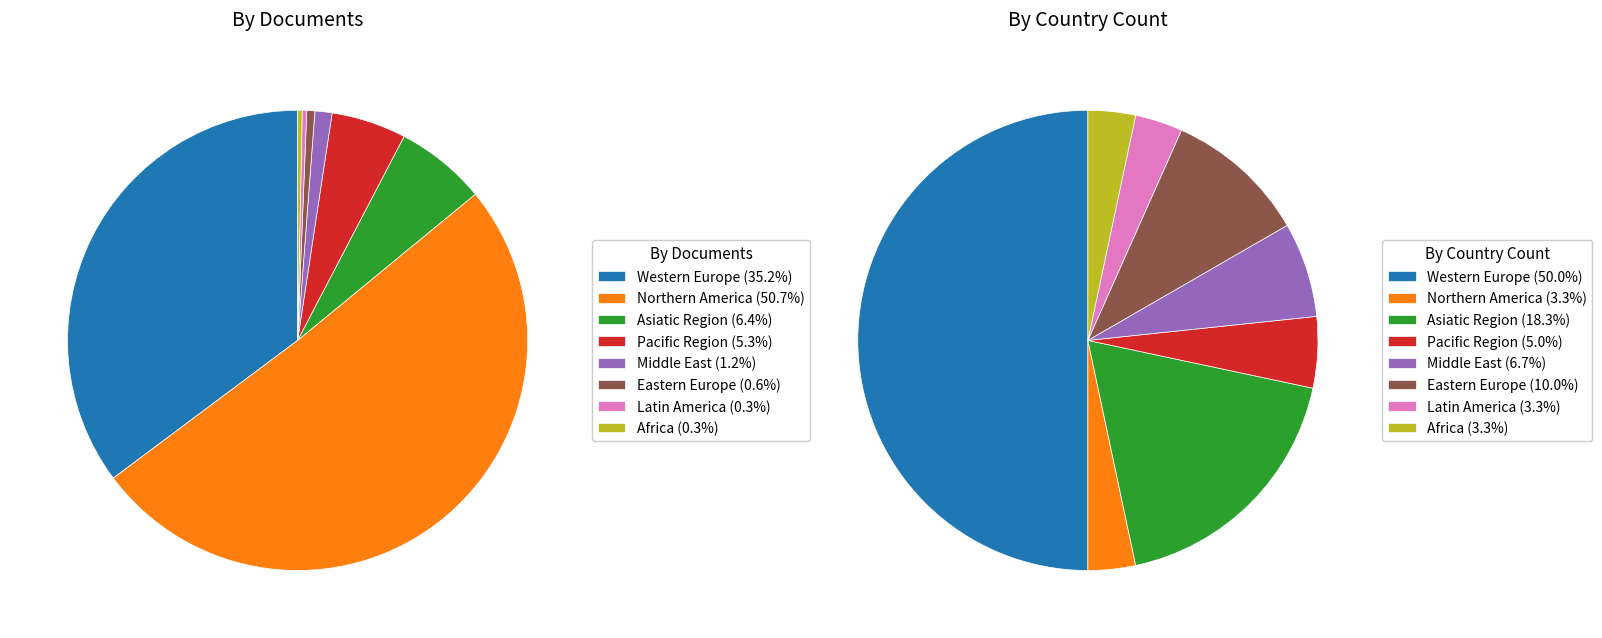

Approximately how many times larger is the value at Middle East compared to Eastern Europe?

0.7